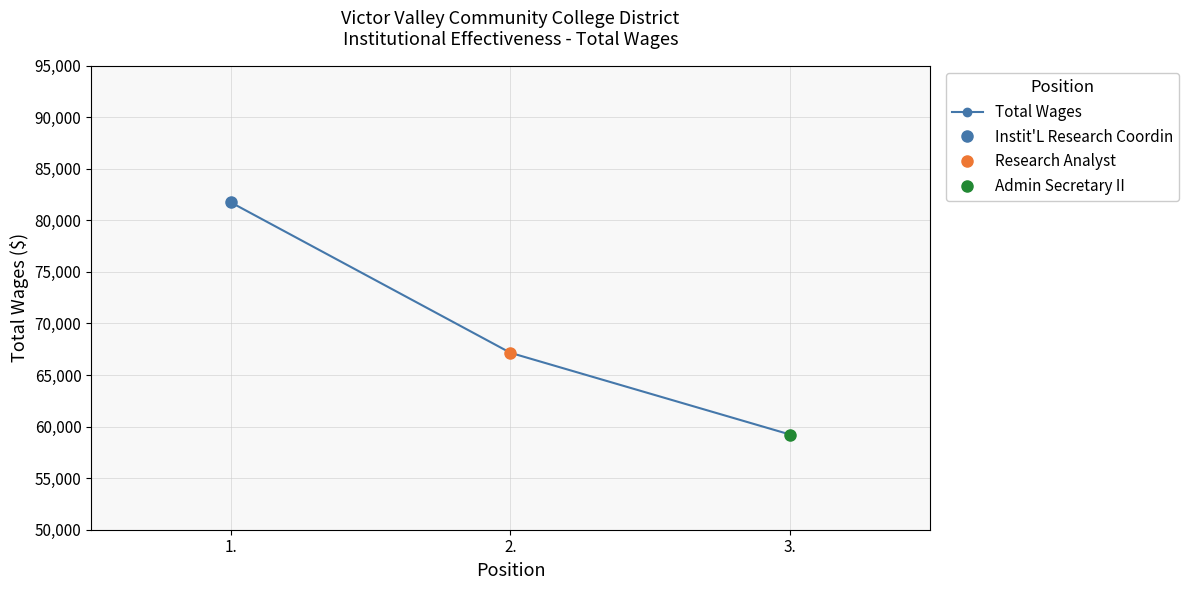

Rank the categories by value from lowest to highest.

3., 2., 1.